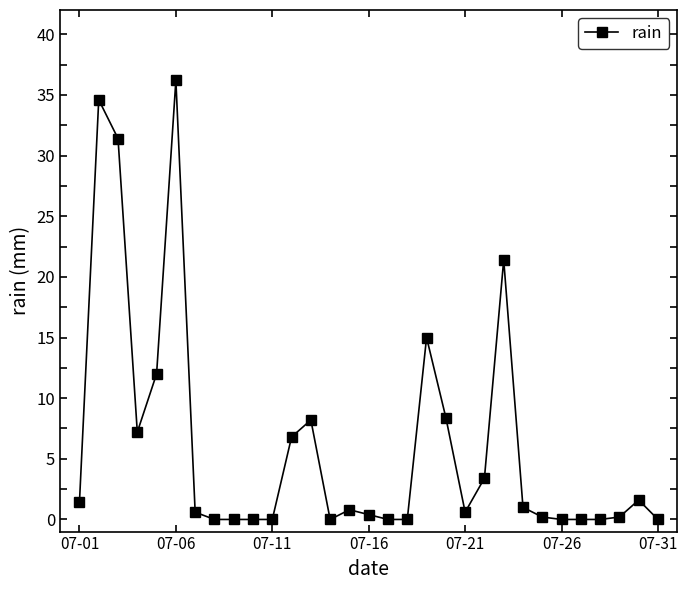

What is the value of the 12th point from the left?

6.8